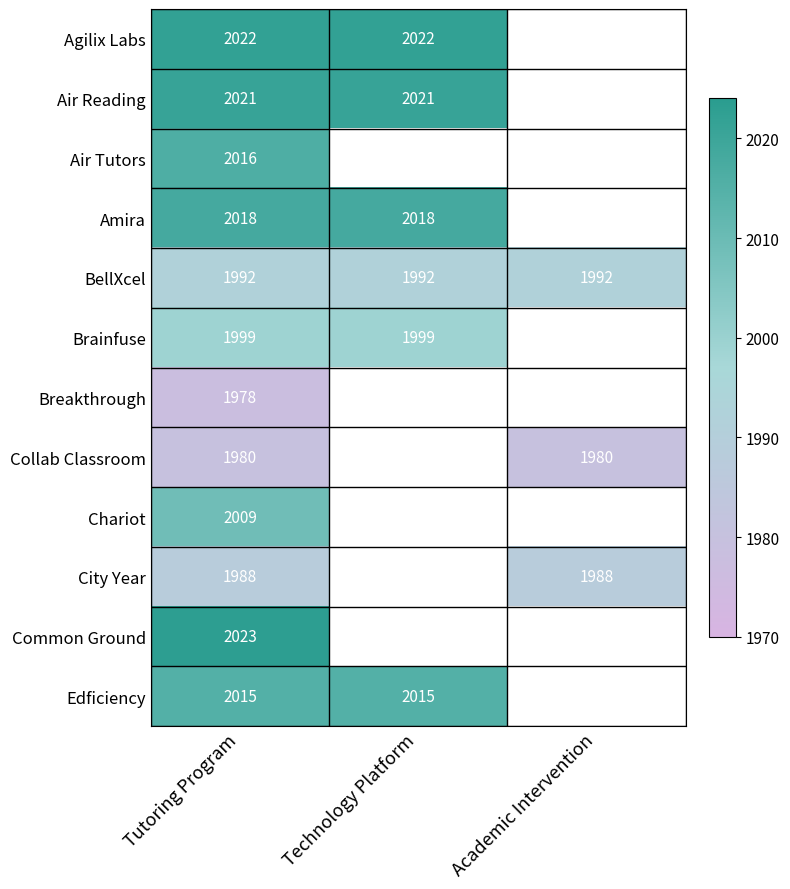

At how many categories does at least one series exceed 1998?

2